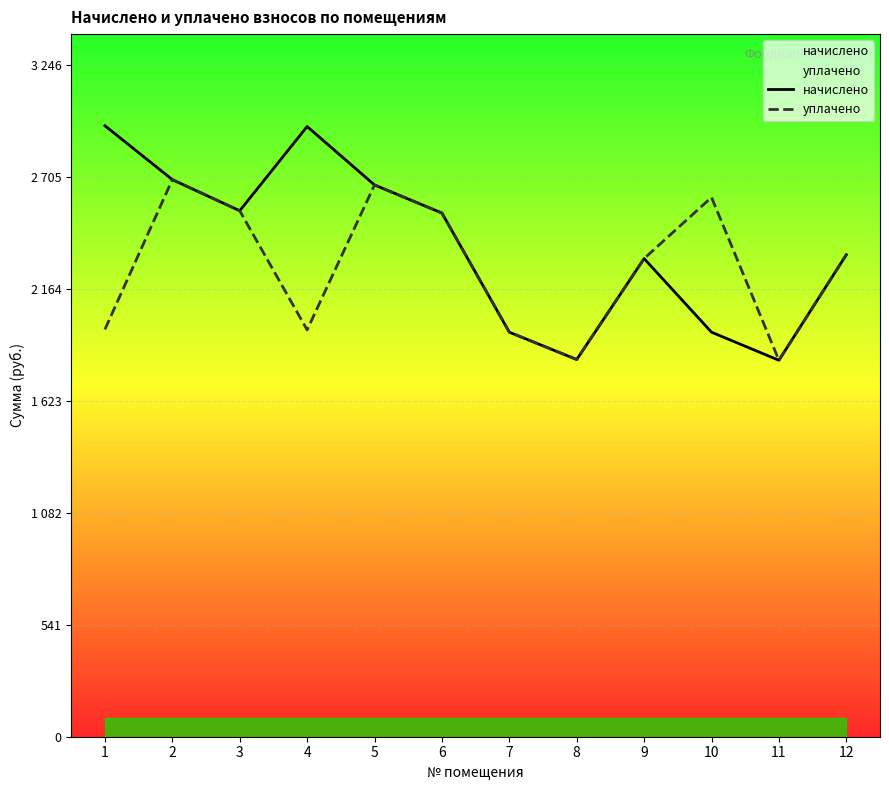

In начислено, how many points are higher than both neighbors (excluding endpoints)?

2